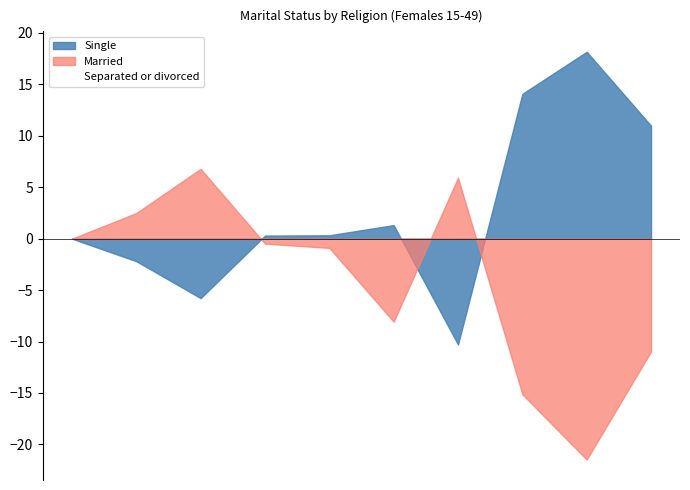

What is the lowest value of the Married series?

-21.5